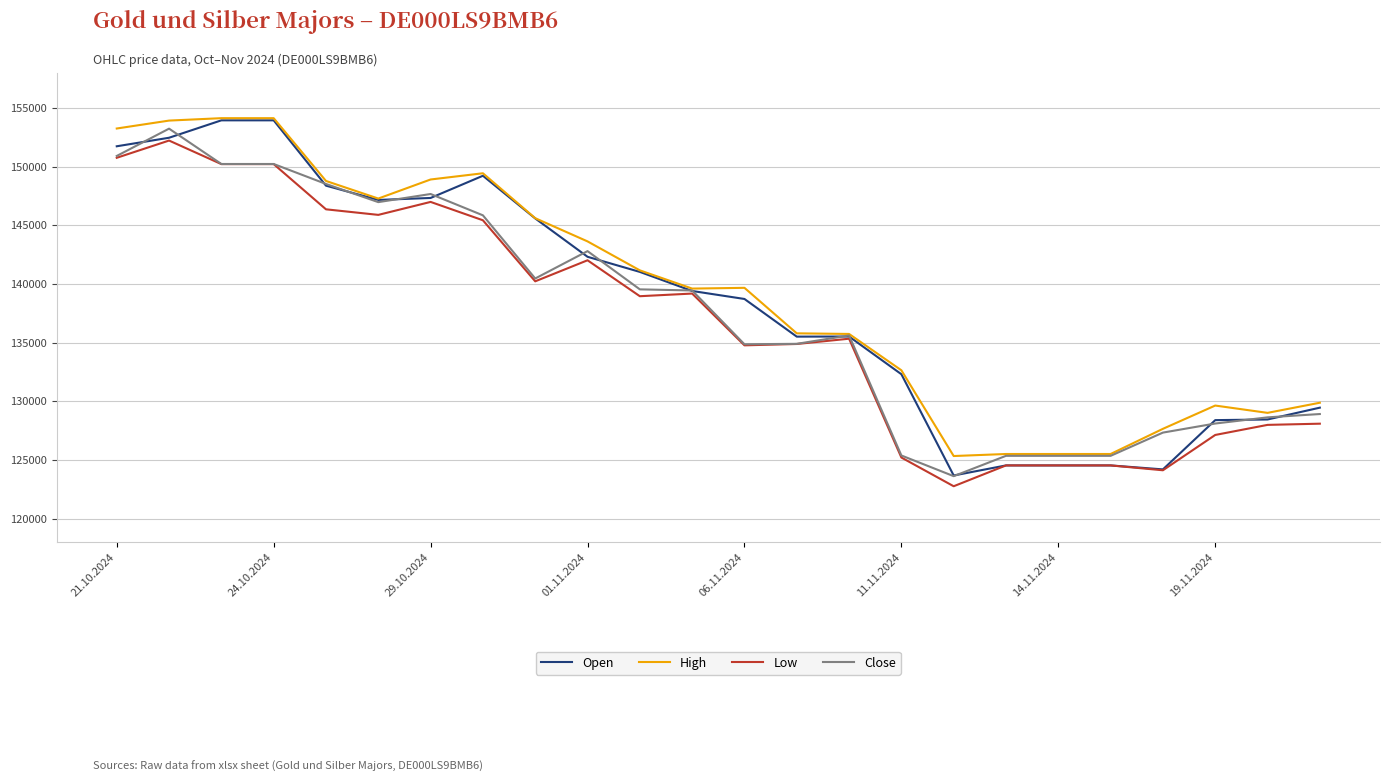

Does the chart display data point markers on the line(s)?

No